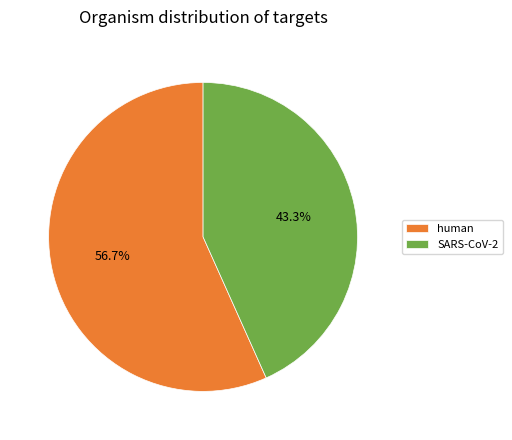

Approximately how many times larger is the value at SARS-CoV-2 compared to human?

0.8